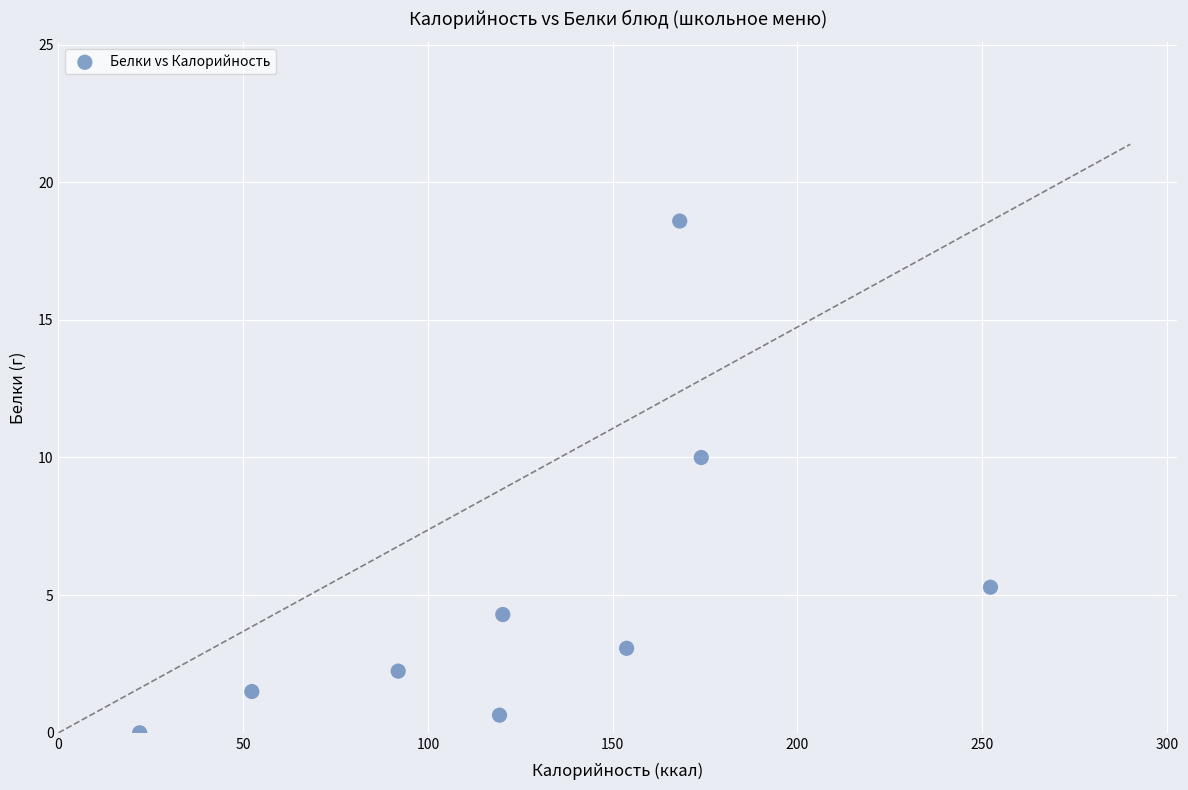

What Y value in the scatter plot is closest to 9?

10.0